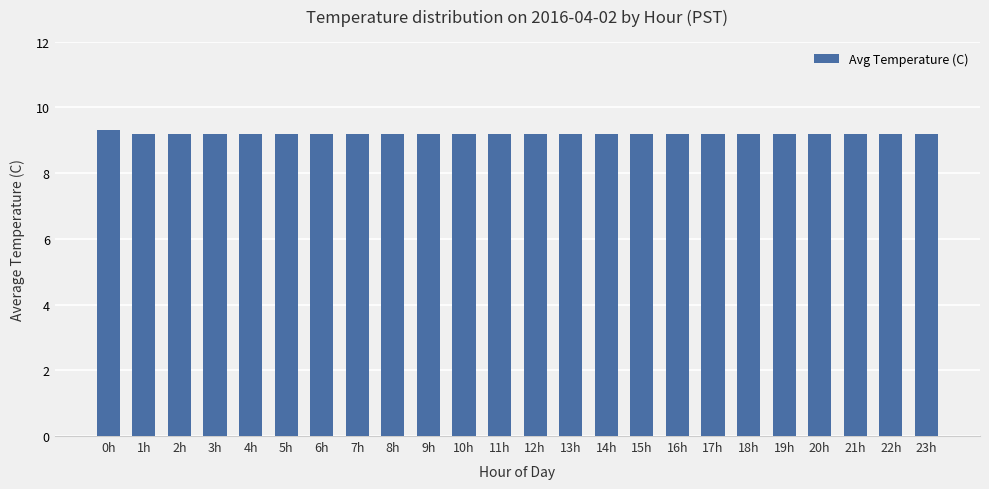

Read the value at 17h.

9.2